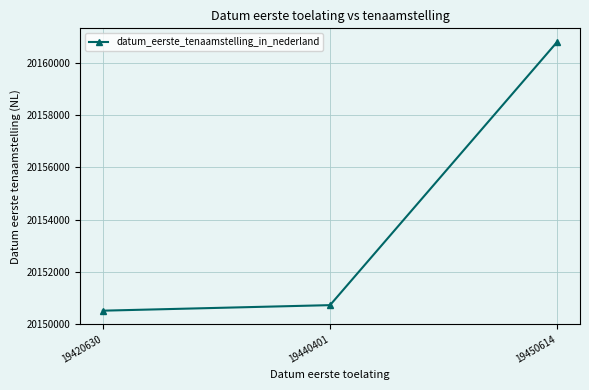

What is the smallest value displayed?

20150512